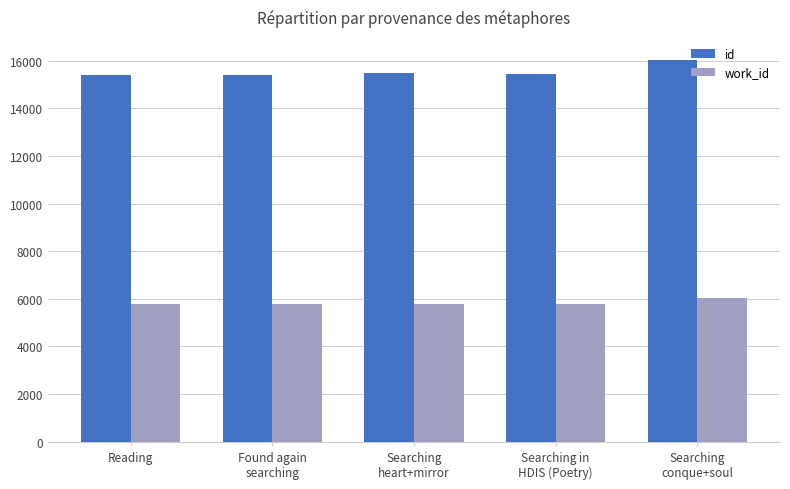

Where does the work_id series first go above 5795?

Searching
heart+mirror